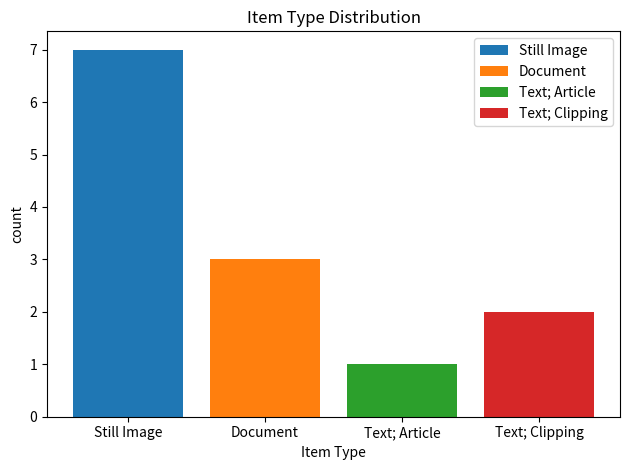

Does the chart contain any negative values?

No